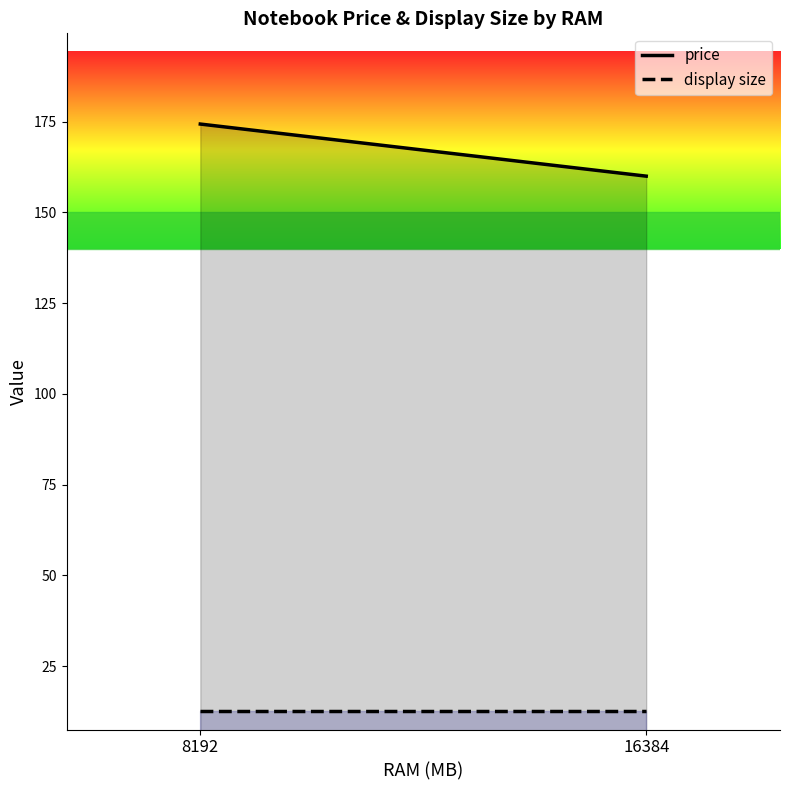

Reading right to left, extract all data points from this chart.

price: 16384=160.0	8192=174.4
display size: 16384=12.5	8192=12.5